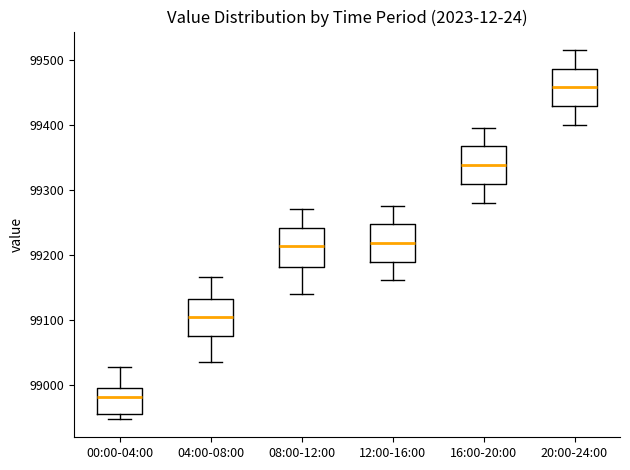

Reading left to right, transcribe this box plot: for each box, give where its median line is, the range the box spans, and where its two whiskers end, as read against the y-axis. The values are not printed on the chart, so give them approximately, as read against the axis.

00:00-04:00: median 98980, box 98950 to 99000, whiskers 98950 (just below the box's lower edge) to 99030
04:00-08:00: median 99100, box 99070 to 99130, whiskers 99040 to 99170
08:00-12:00: median 99210, box 99180 to 99240, whiskers 99140 to 99270
12:00-16:00: median 99220, box 99190 to 99250, whiskers 99160 to 99280
16:00-20:00: median 99340, box 99310 to 99370, whiskers 99280 to 99400
20:00-24:00: median 99460, box 99430 to 99490, whiskers 99400 to 99520